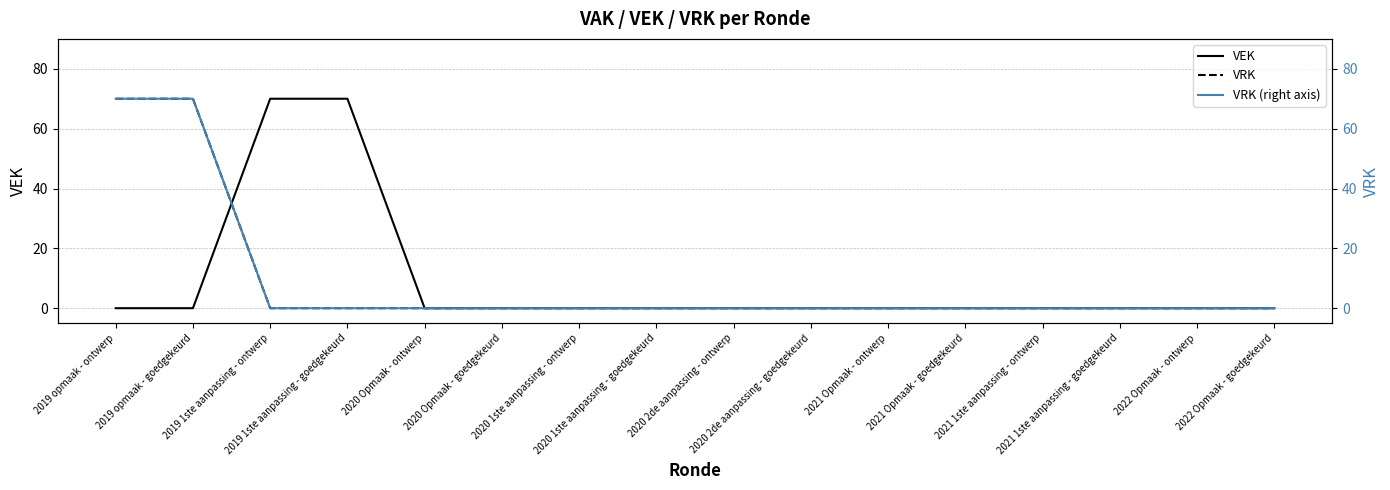

What is the difference between the second highest and minimum values in the VRK (right axis) series?

70